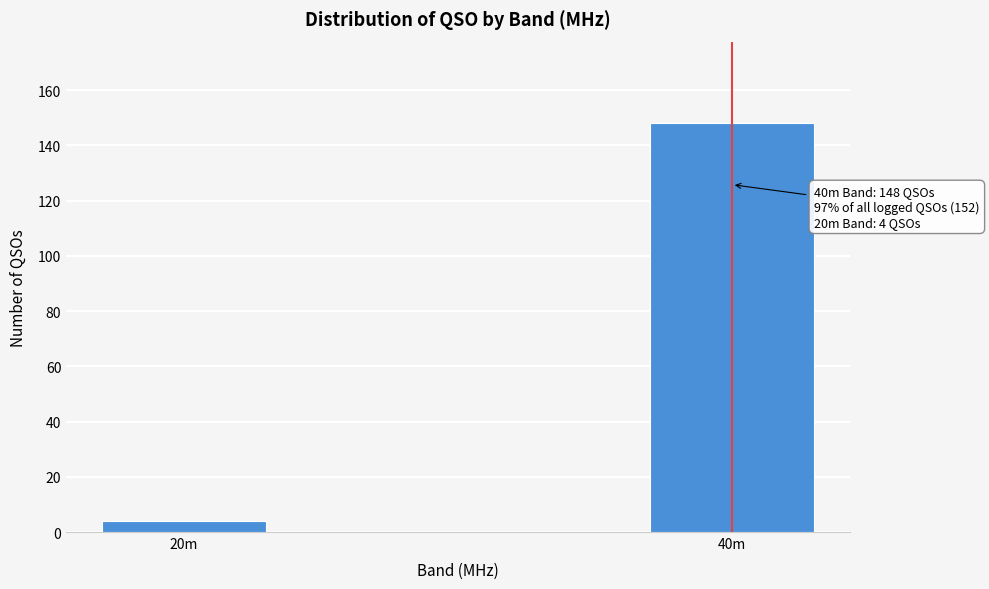

Reading left to right, extract all data points from this chart.

20m=4	40m=148